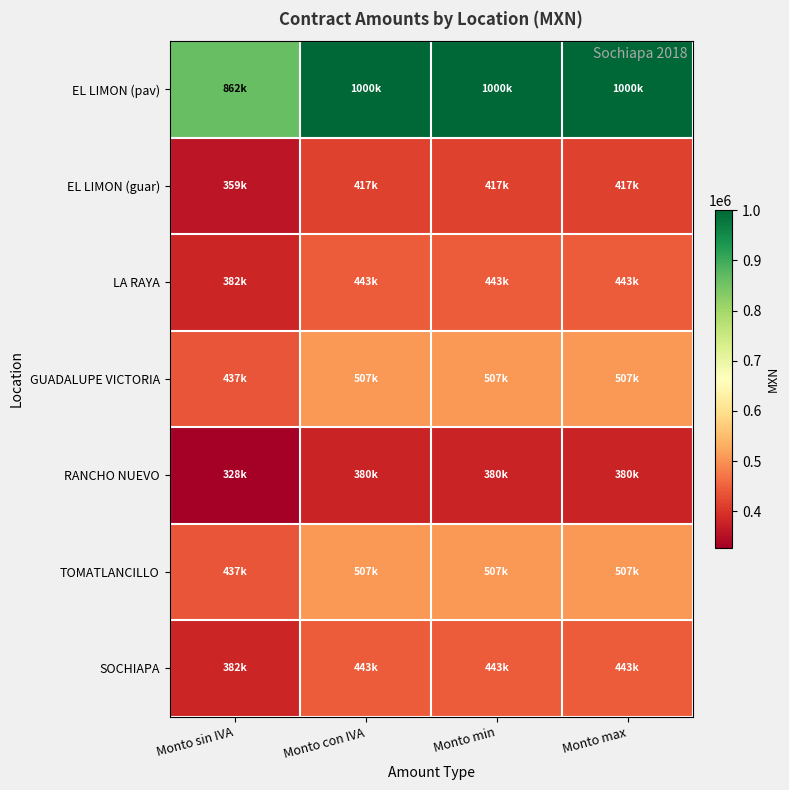

What is the average value?

965517.2